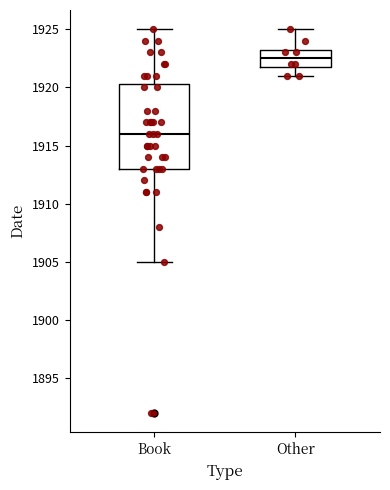

Reading left to right, read every box against the y-axis: the position of its median line, the range the box covers, and the ends of its whiskers. The values are not printed on the chart, so give them approximately, as read against the axis.

Book: median 1916.0, box 1913.0 to 1920.5, whiskers 1905.0 to 1925.0
Other: median 1922.5, box 1922.0 to 1923.5, whiskers 1921.0 to 1925.0